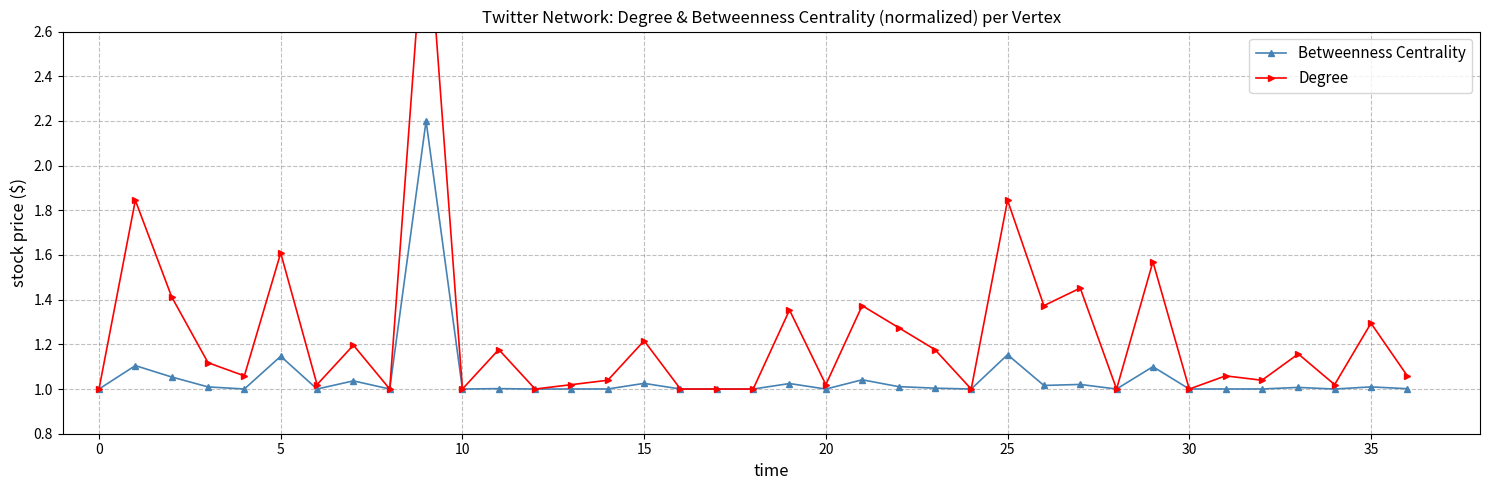

What is the sum of the Betweenness Centrality values at 30 and 11?

2.0